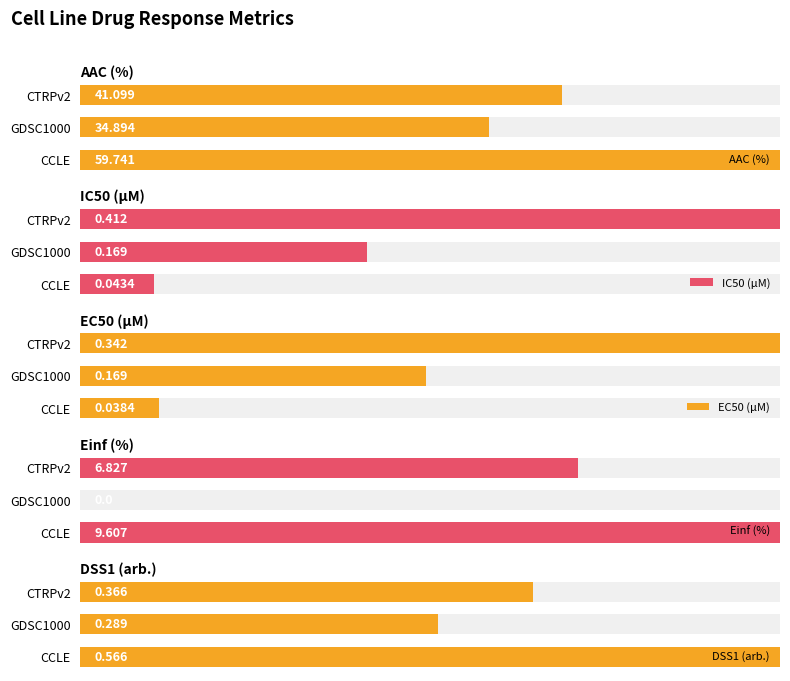

The value of EC50 (µM) at GDSC1000 is 30.6. True or false?

False